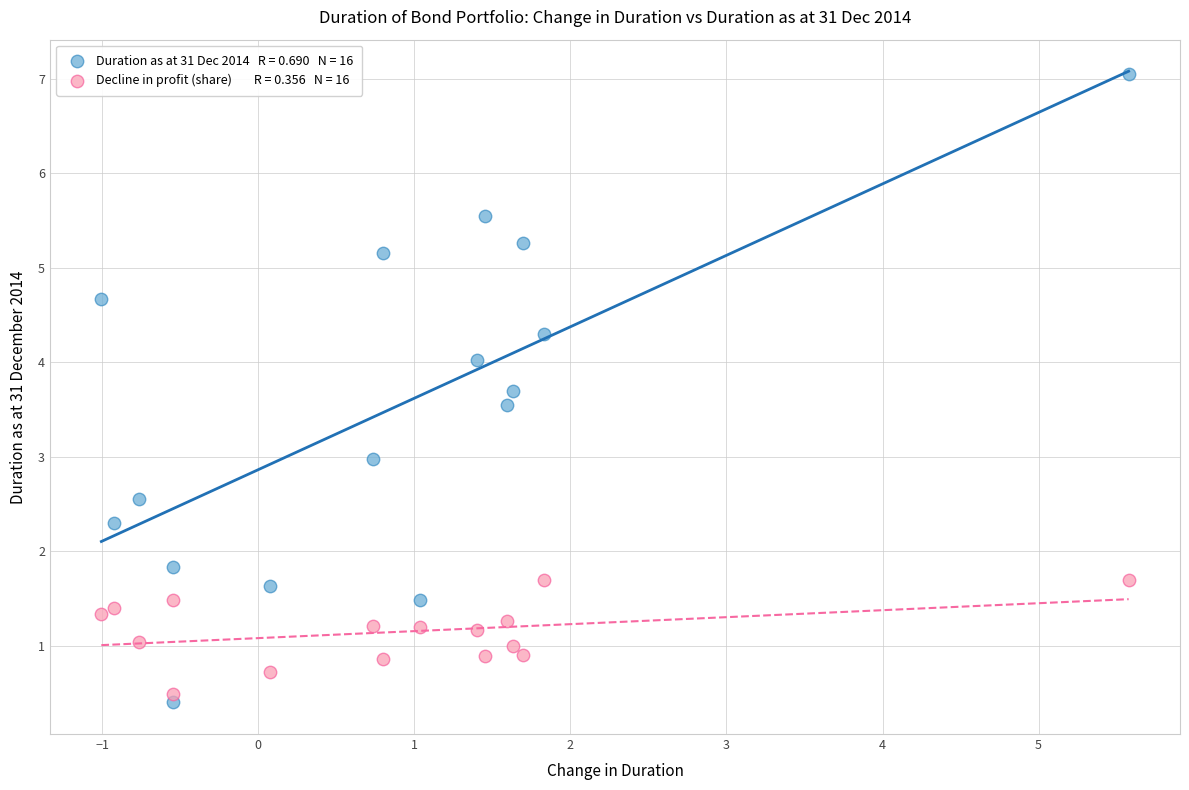

Across all data points, what is the range of X values (max minus min)?

6.6